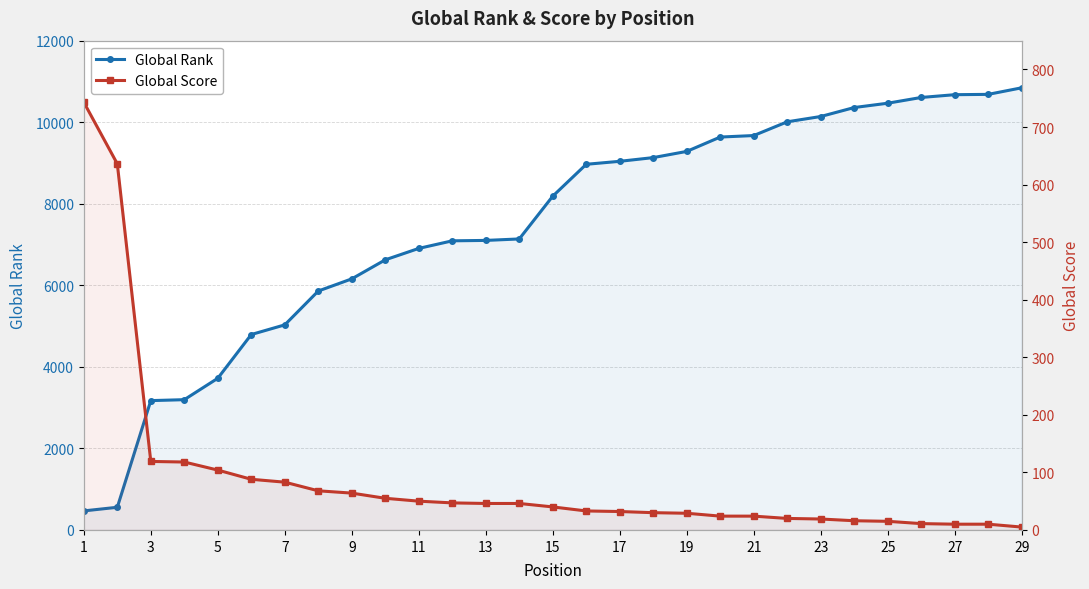

Reading right to left, transcribe all the data shown in this chart.

Global Rank: 10844	10683	10675	10607	10466	10360	10140	10010	9673	9636	9284	9132	9041	8968	8186	7137	7101	7091	6905	6625	6158	5860	5030	4793	3720	3195	3172	556	467
Global Score: 5	10	10	11	15	16	19	20	24	24	29	30	32	33	40	46	46	47	50	55	64	68	83	88	104	118	119	636	743